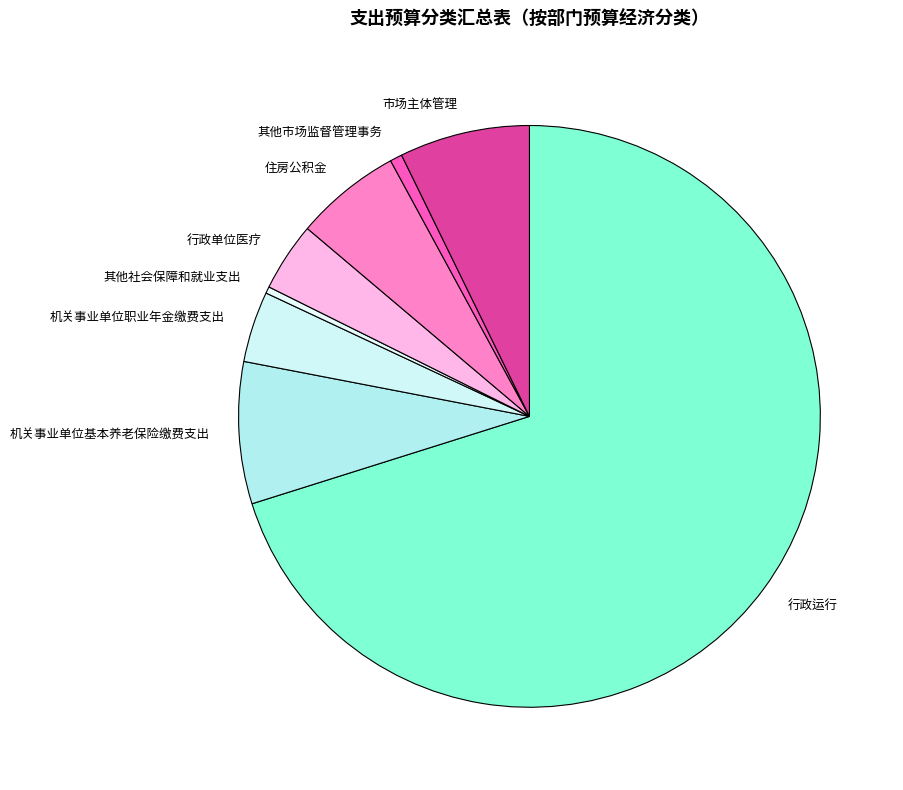

Between 机关事业单位基本养老保险缴费支出 and 市场主体管理, which is larger?

机关事业单位基本养老保险缴费支出